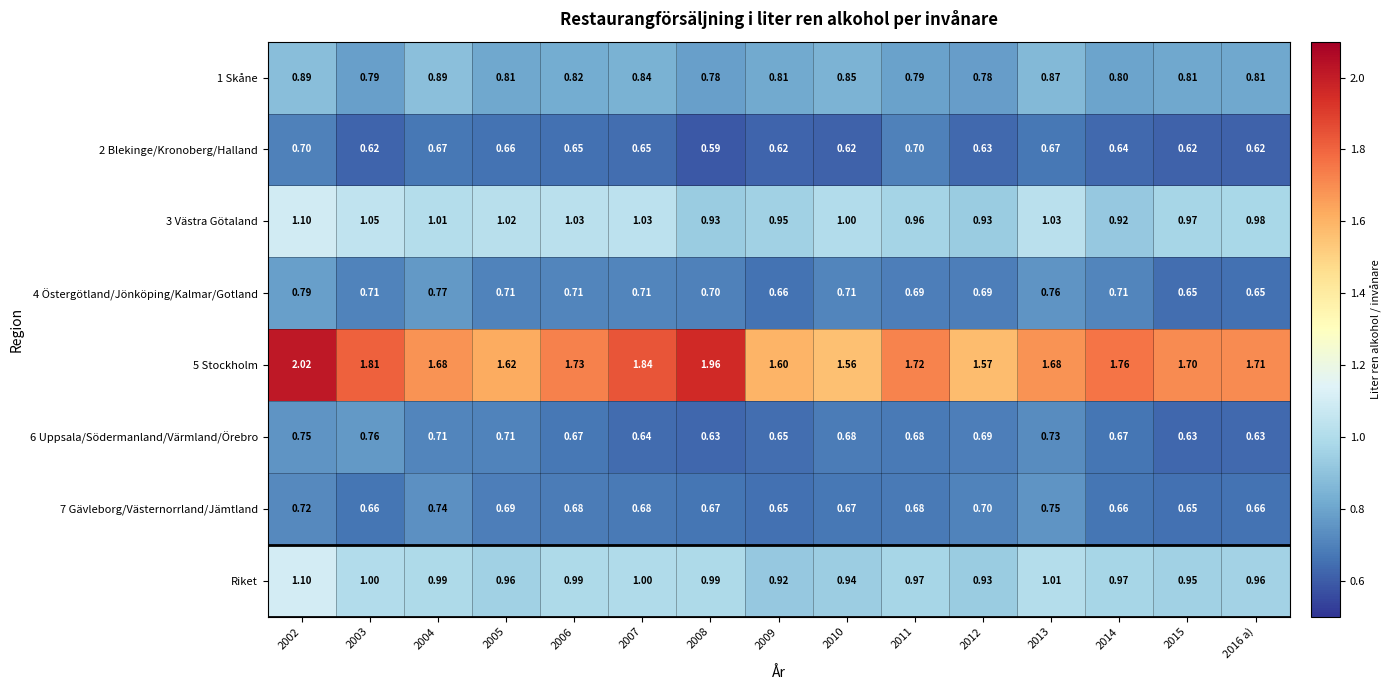

Is the value of 6 Uppsala/Södermanland/Värmland/Örebro at 2011 greater than the value of 2 Blekinge/Kronoberg/Halland at 2009?

Yes